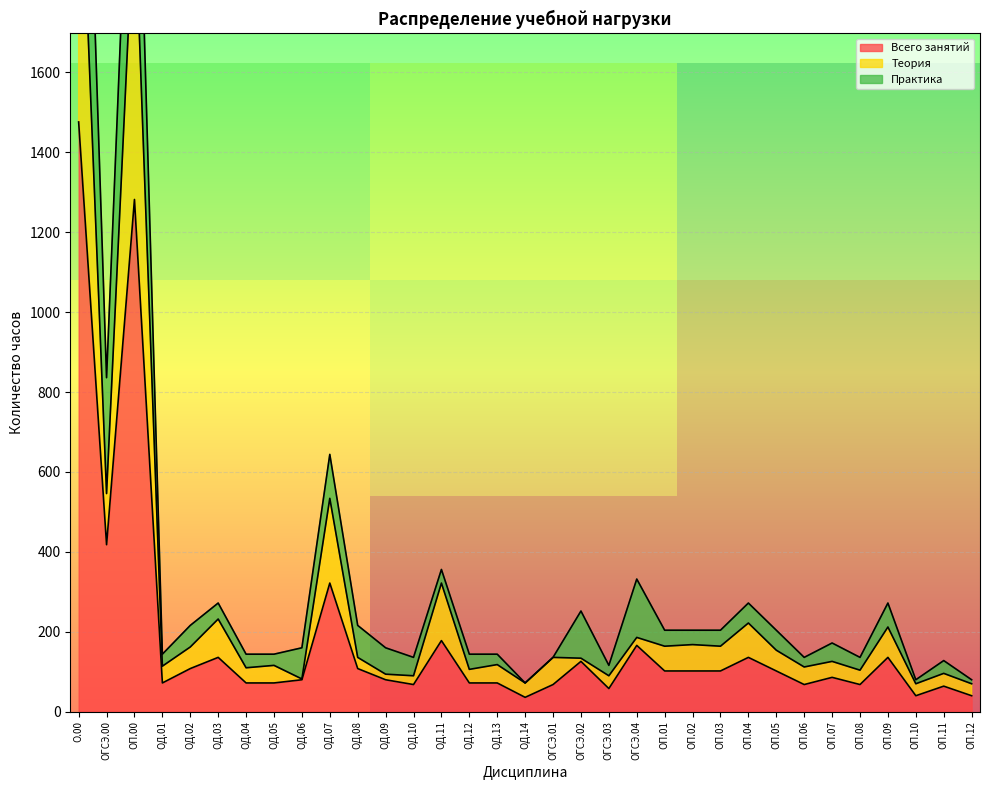

Where is Всего занятий nearest to the value 756?

ОГСЭ.00